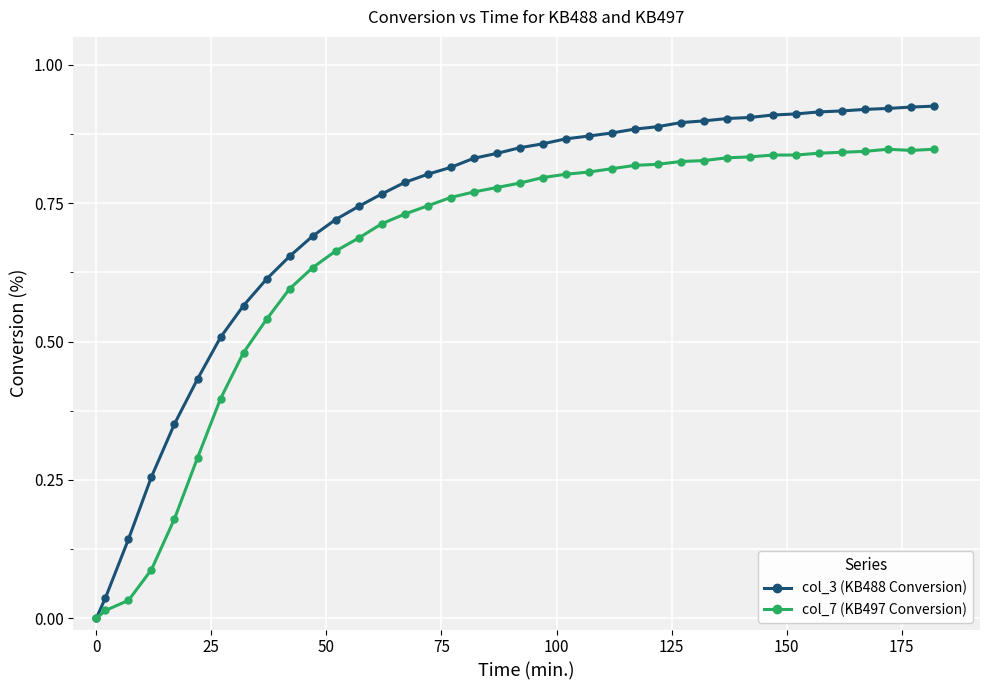

Rank the series by their maximum value, from highest to lowest.

col_3 (KB488 Conversion), col_7 (KB497 Conversion)